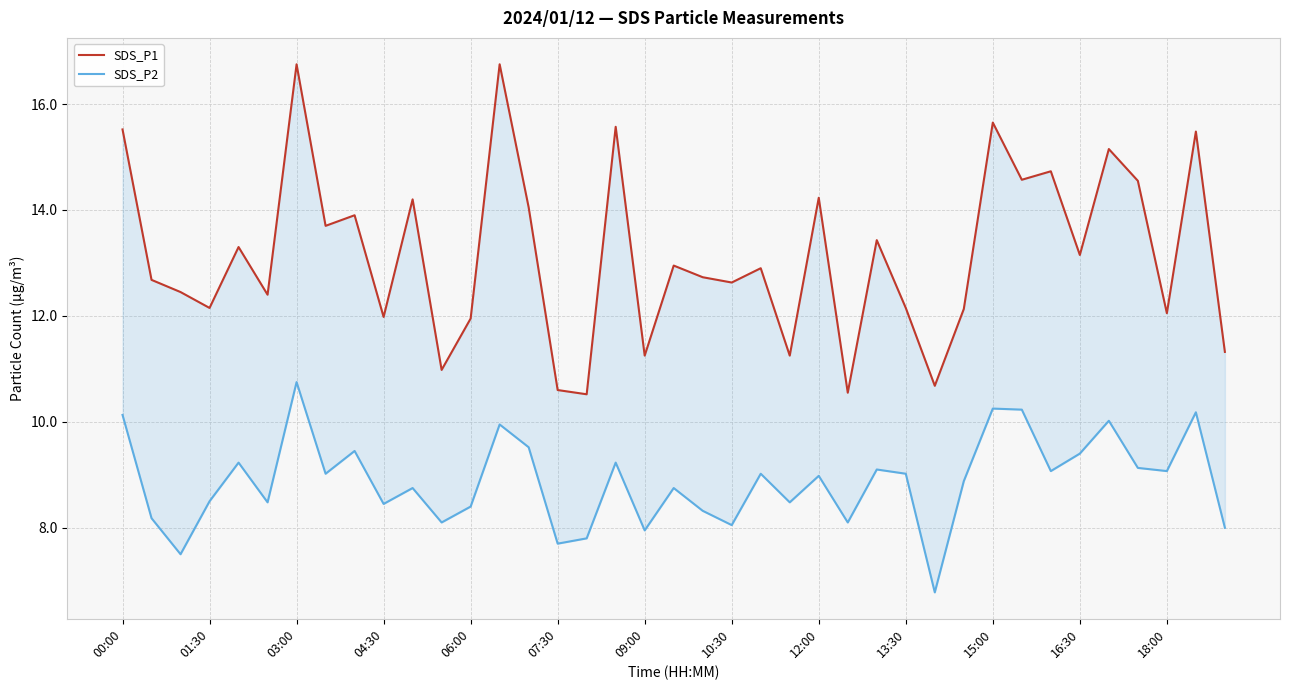

How many lines are shown in the chart?

2